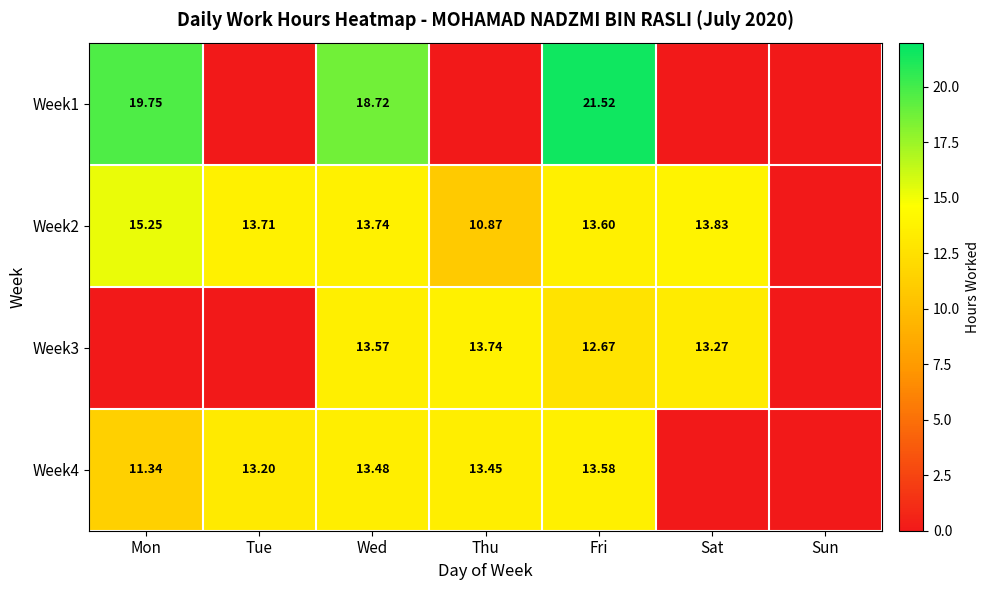

Is it true that Week4 equals 13.5 at Wed?

True